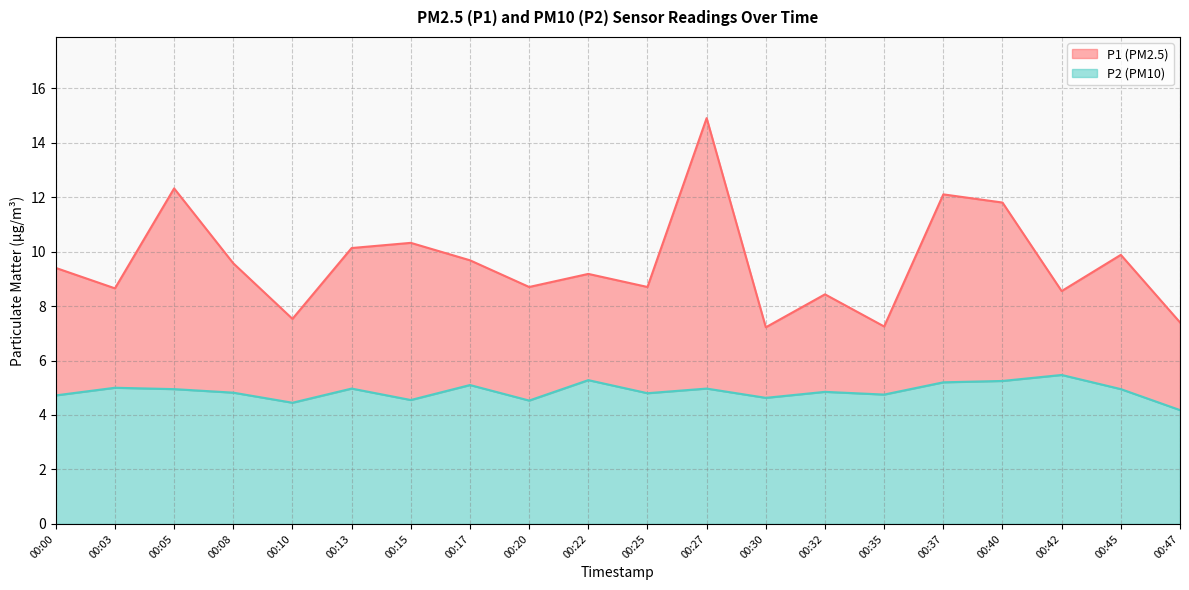

At which category is the sum across all series the highest?

00:27